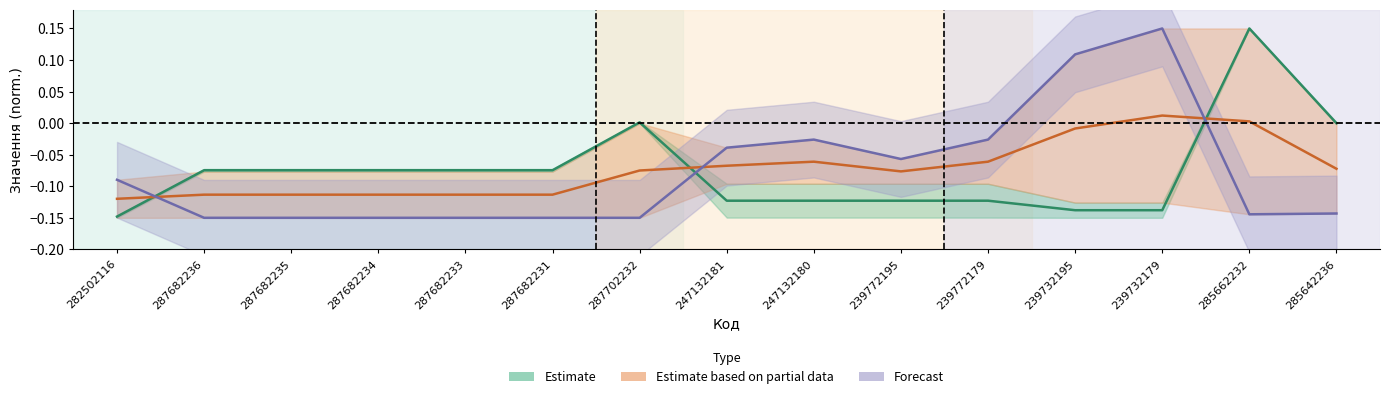

List the labels in order of Залишок value, largest first.

239732179, 239732195, 247132180, 239772179, 247132181, 239772195, 282502116, 285642236, 285662232, 287682236, 287682235, 287682234, 287682233, 287682231, 287702232